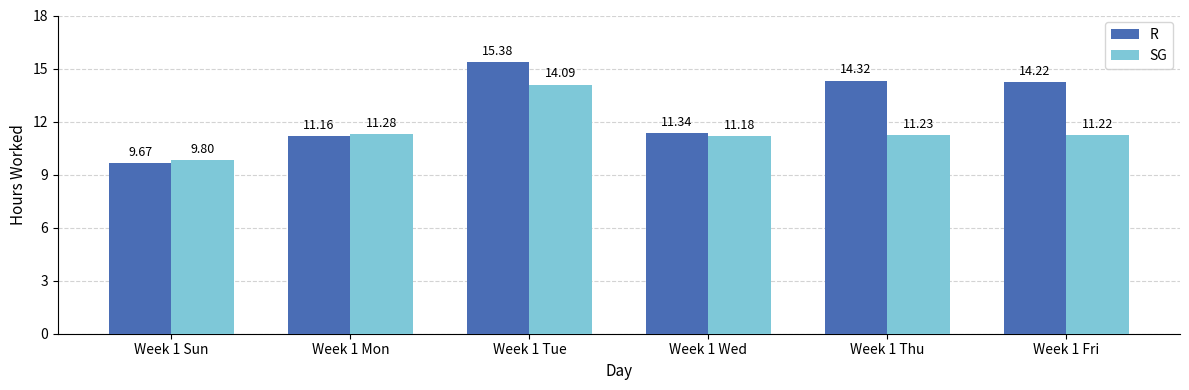

Reading left to right, list all the values displayed in this chart.

R: 9.7	11.2	15.4	11.3	14.3	14.2
SG: 9.8	11.3	14.1	11.2	11.2	11.2